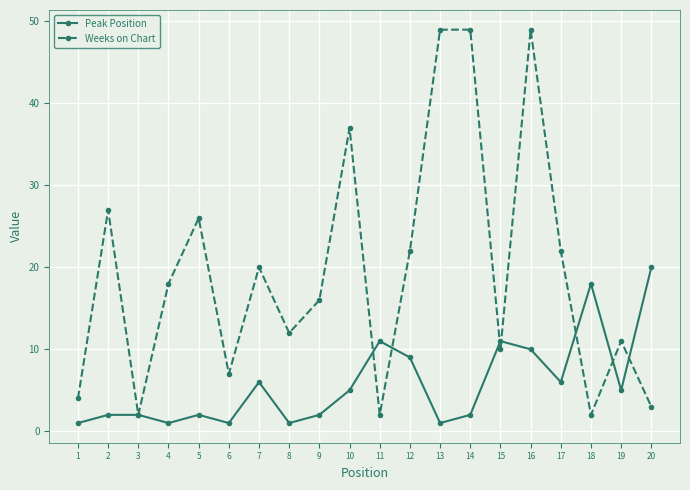

Reading right to left, what are all the values shown in this chart?

Peak Position: 20	5	18	6	10	11	2	1	9	11	5	2	1	6	1	2	1	2	2	1
Weeks on Chart: 3	11	2	22	49	10	49	49	22	2	37	16	12	20	7	26	18	2	27	4